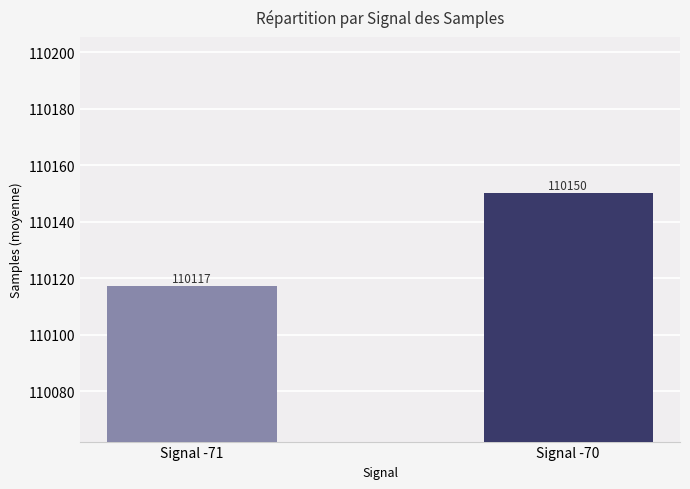

Is it true that the value at Signal -70 is 110150.3?

True